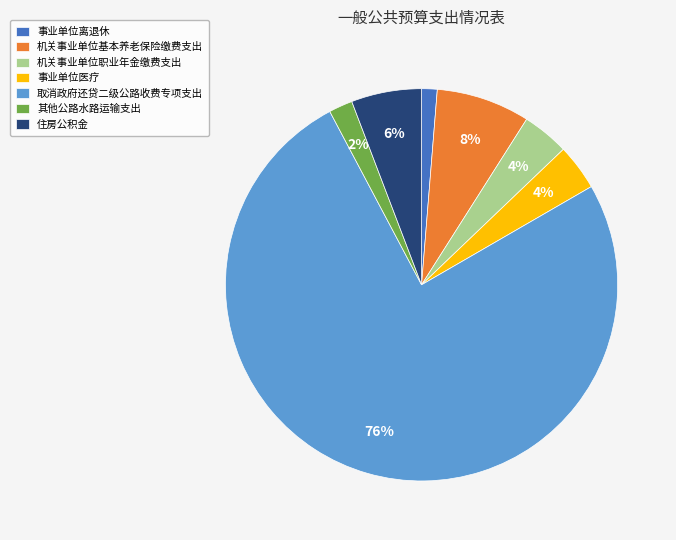

To the nearest percent, what portion does 事业单位医疗 represent?

4%